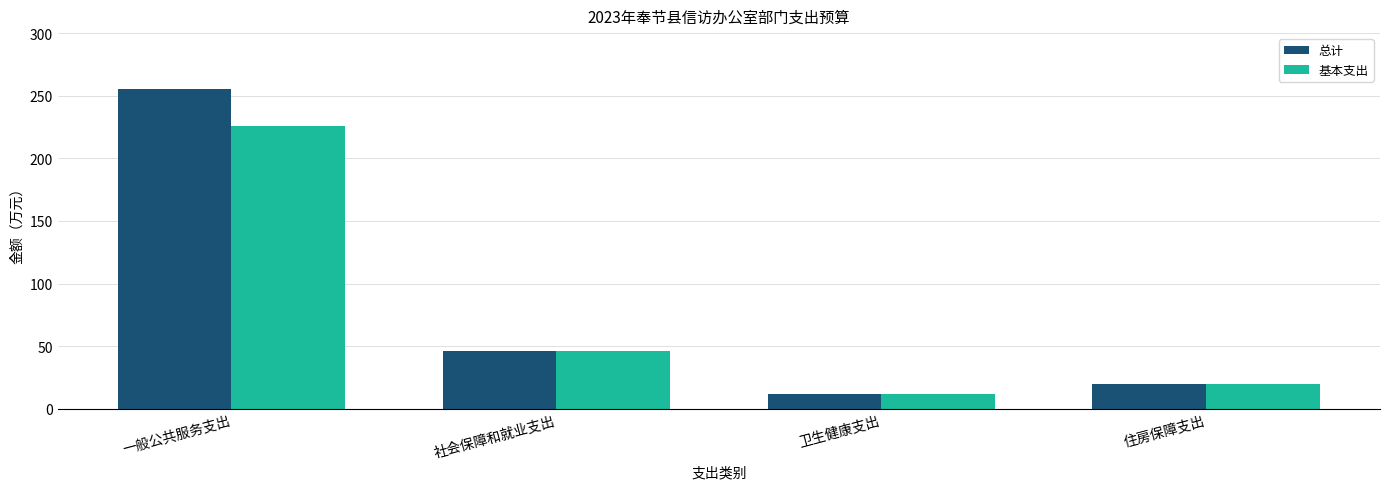

List the labels in order of 基本支出 value, smallest first.

卫生健康支出, 住房保障支出, 社会保障和就业支出, 一般公共服务支出